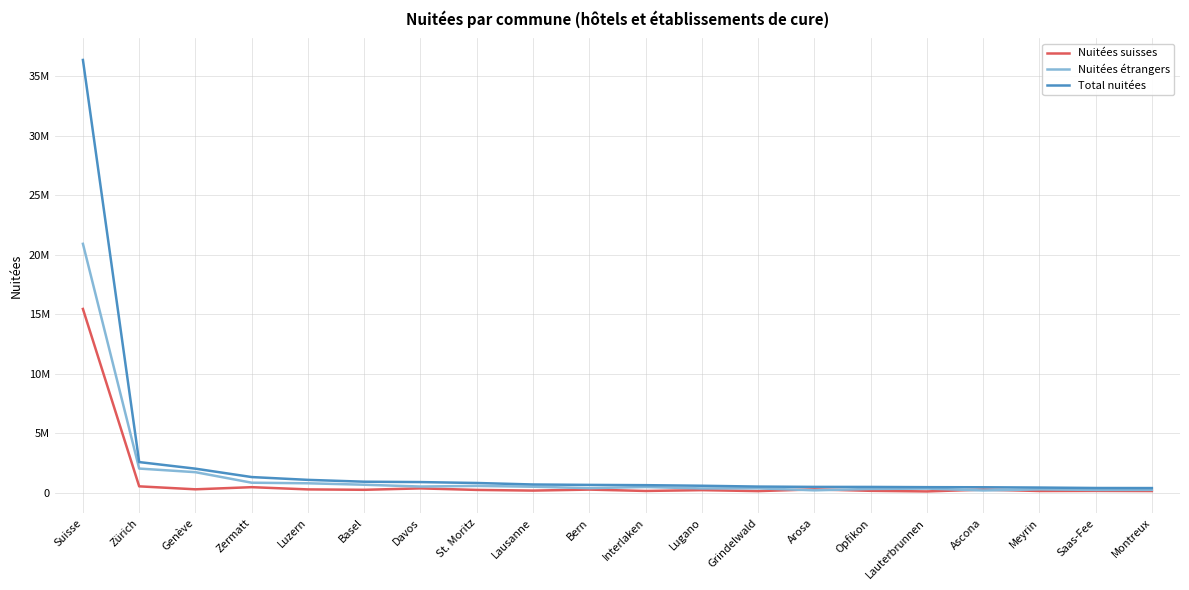

Is the value of Nuitées suisses at St. Moritz greater than the value of Total nuitées at Arosa?

No